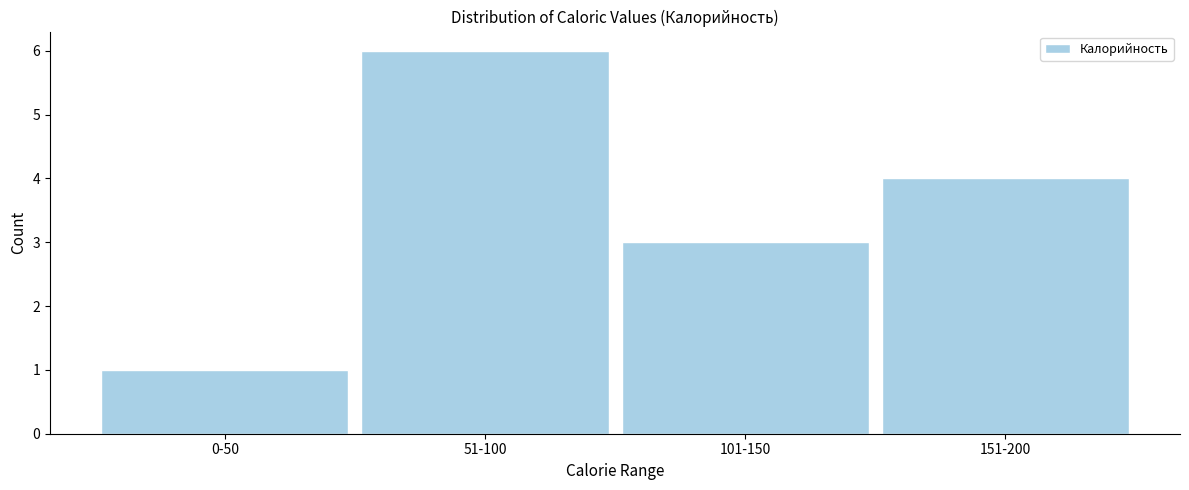

Reading left to right, list all the values displayed in this chart.

1	6	3	4